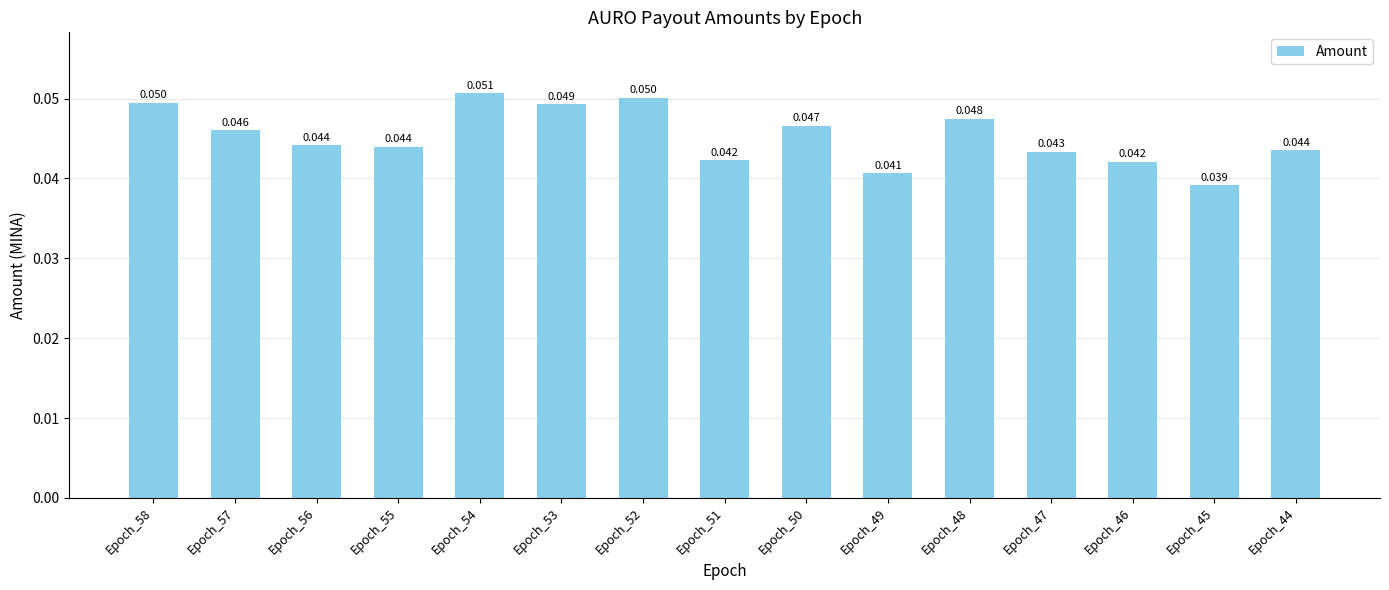

Is it true that the value at Epoch_50 is 0.0?

False